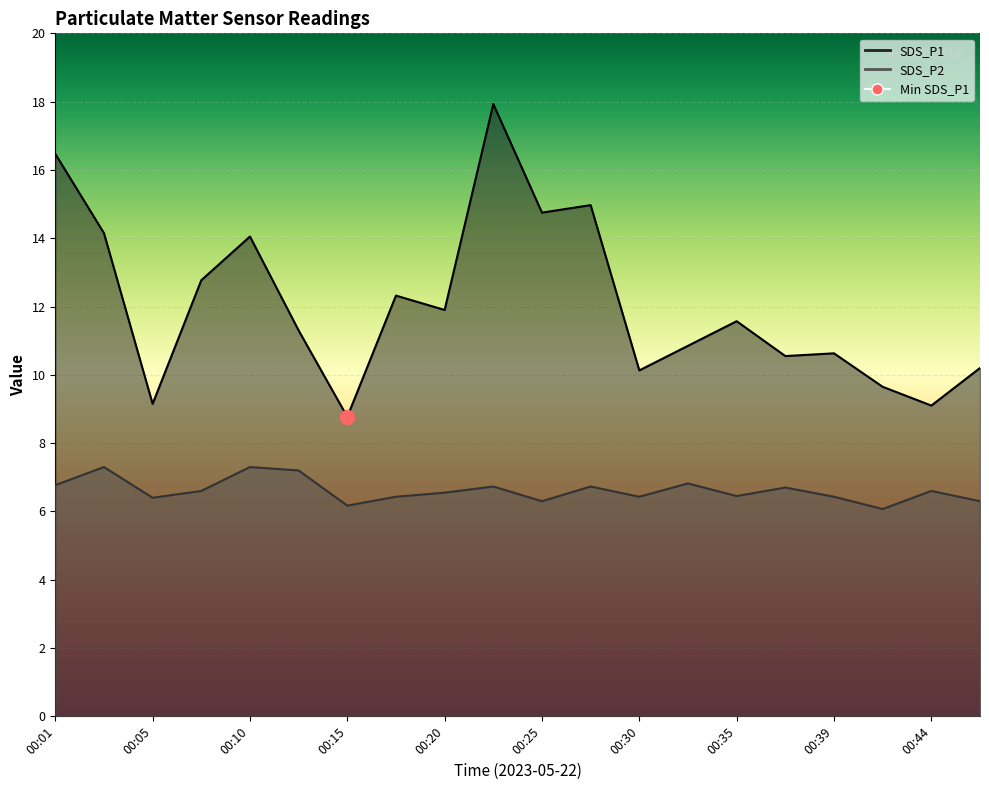

Is it true that SDS_P2 equals 6.8 at 00:01?

True